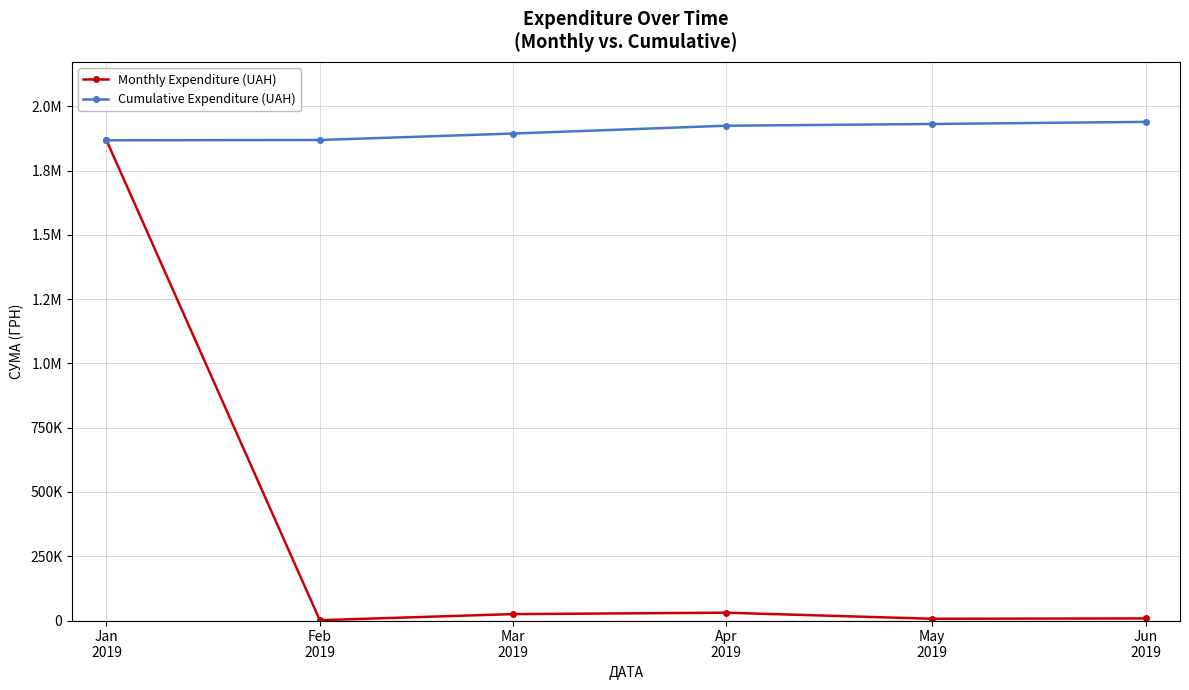

What is the minimum value for Cumulative Expenditure (UAH)?

1868155.4